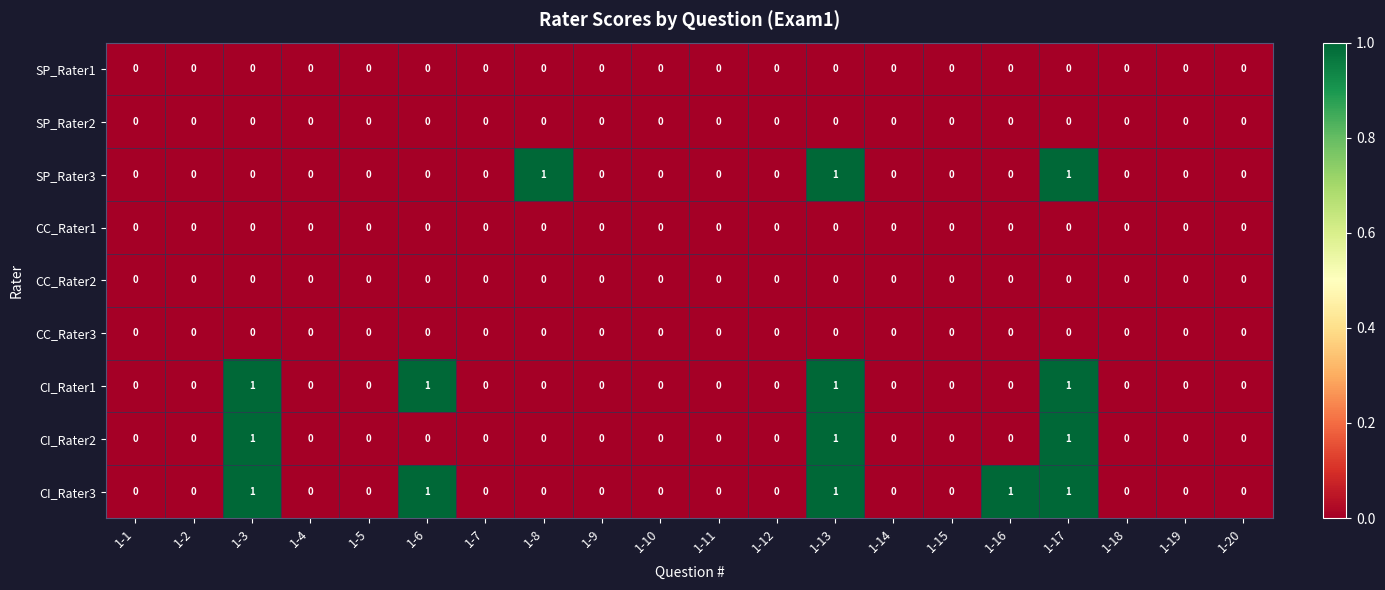

True or false: CI_Rater3 has a value of 0 at 1-14.

True